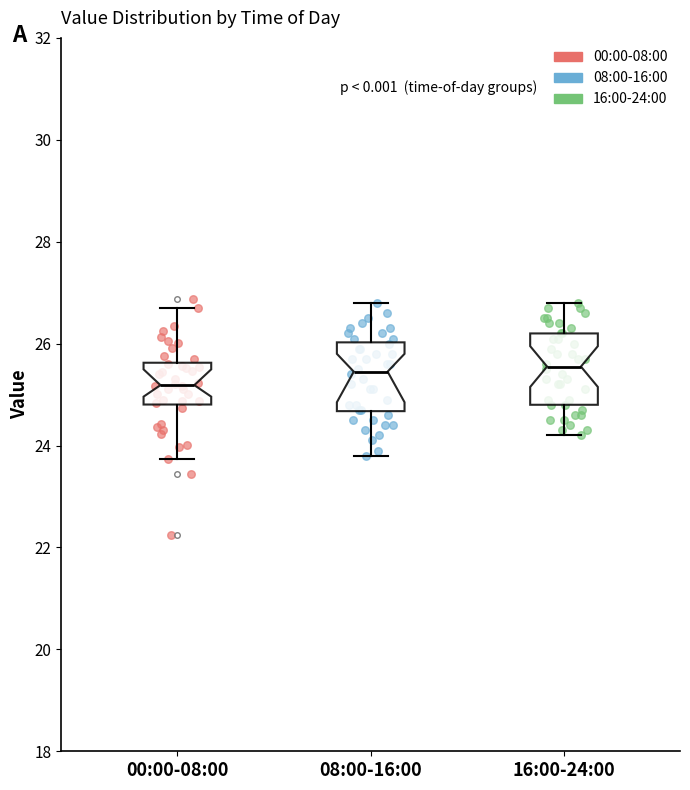

Reading left to right, transcribe this box plot: for each box, give where its median line is, the range the box spans, and where its two whiskers end, as read against the y-axis. The values are not printed on the chart, so give them approximately, as read against the axis.

00:00-08:00: median 25.2, box 24.8 to 25.6, whiskers 23.8 to 26.8
08:00-16:00: median 25.4, box 24.6 to 26.0, whiskers 23.8 to 26.8
16:00-24:00: median 25.6, box 24.8 to 26.2, whiskers 24.2 to 26.8